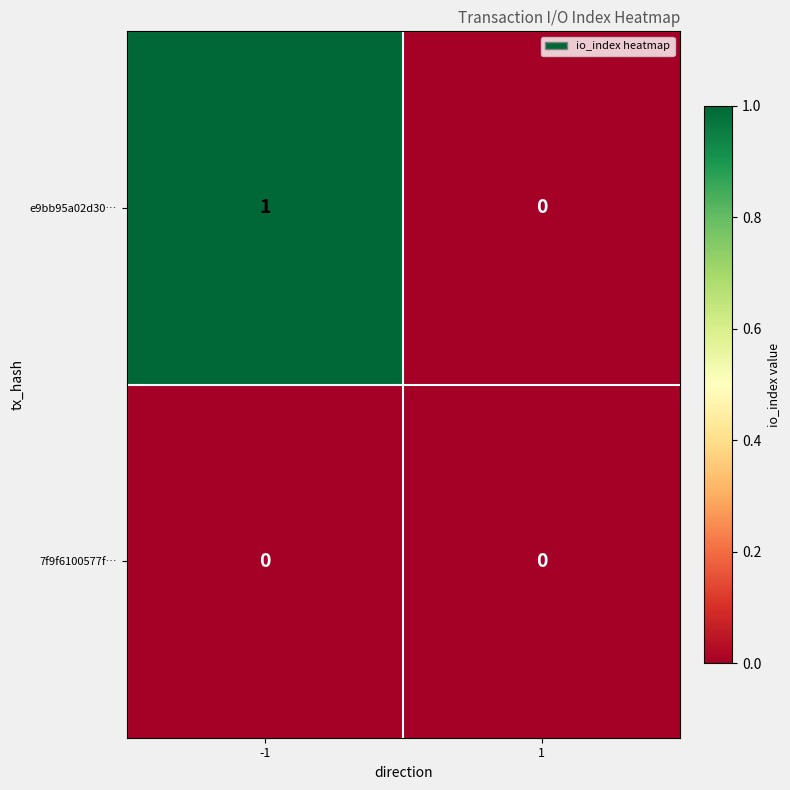

What is the greatest value displayed?

1